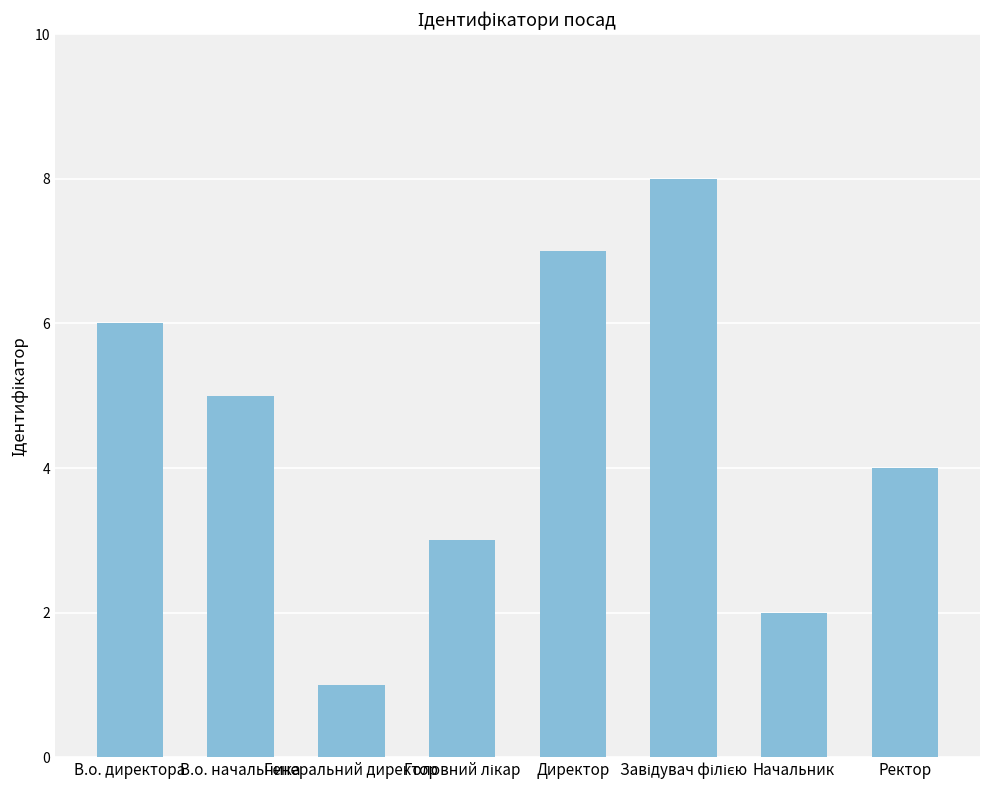

How many bars are there in total?

8